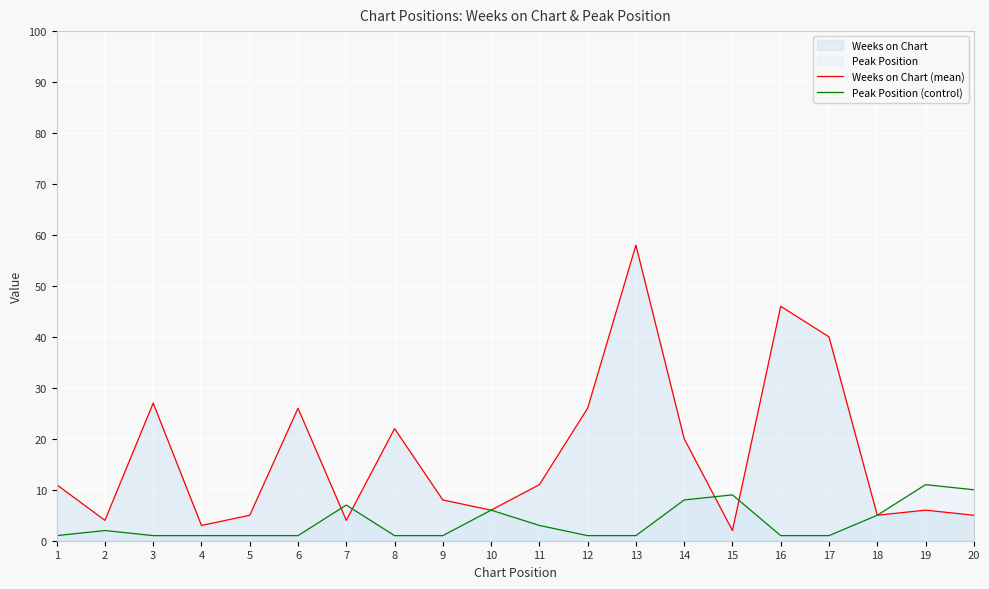

How many data points does each series have?

20